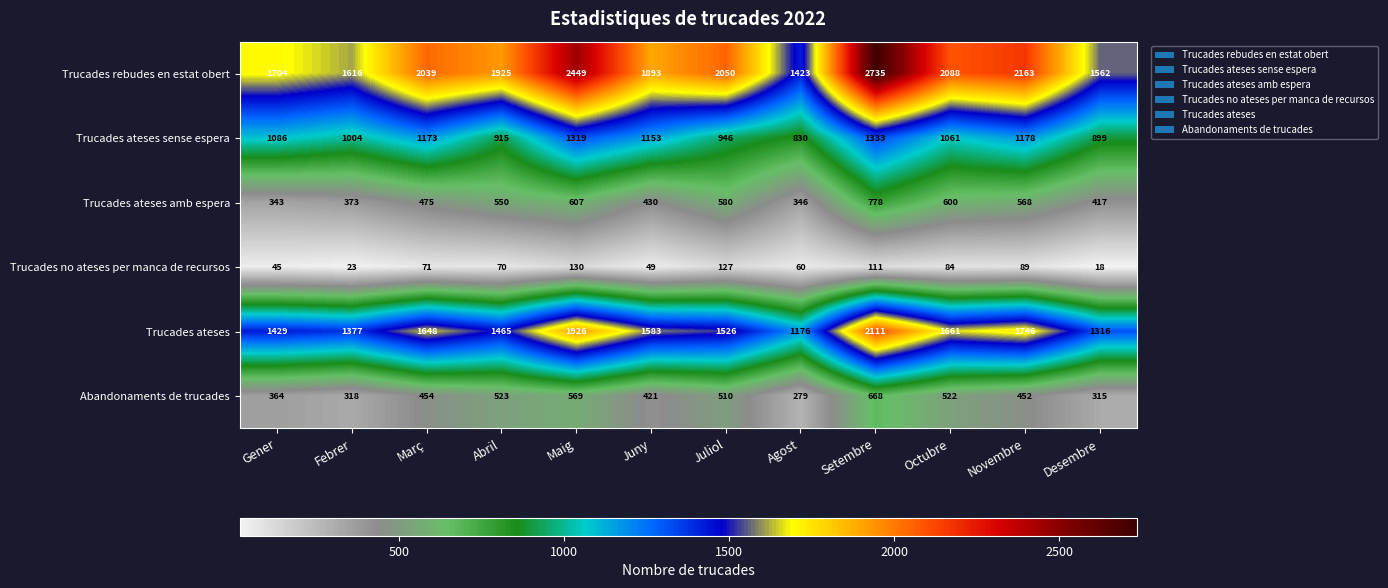

True or false: Trucades rebudes en estat obert has a value of 954 at Abril.

False